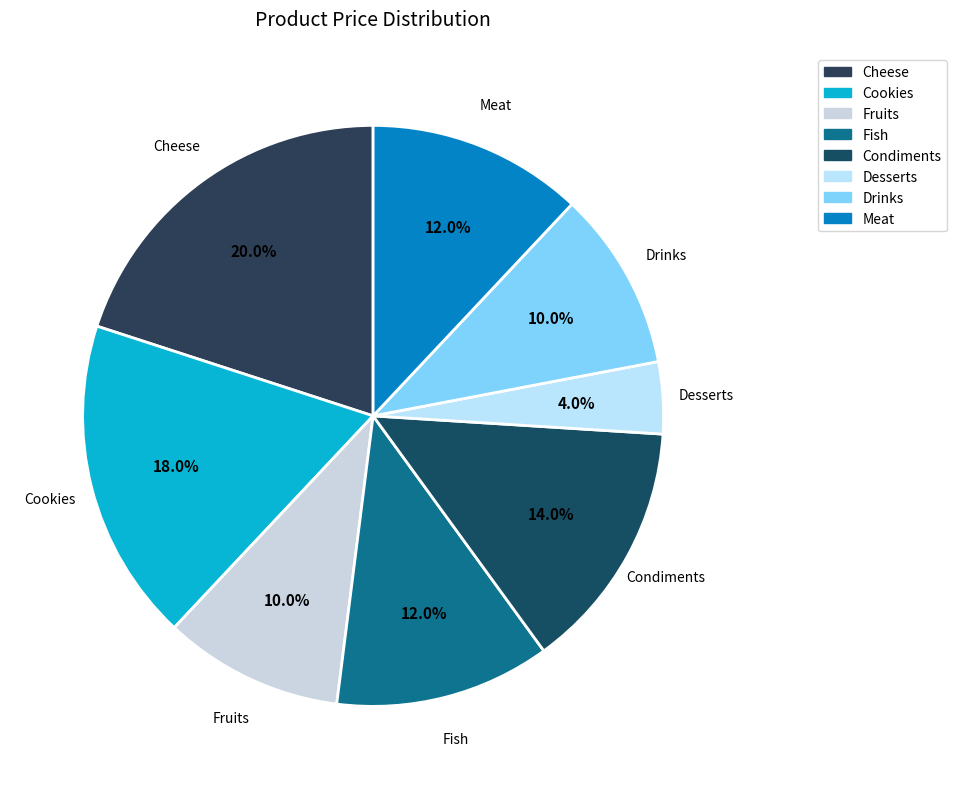

To the nearest percent, what is the difference between the Condiments and Cookies slice percentages?

4%